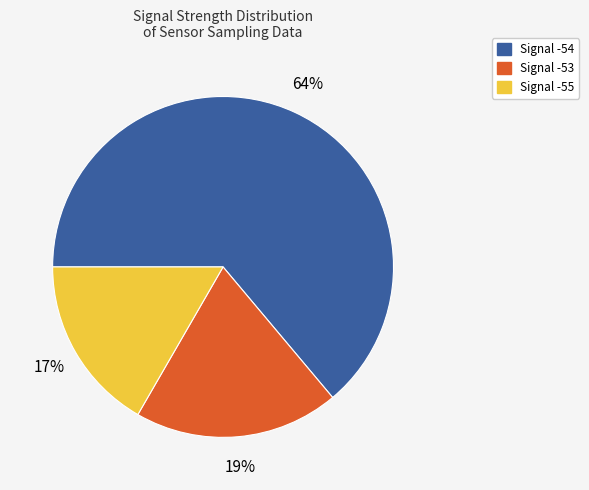

Does any single category account for the majority?

Yes